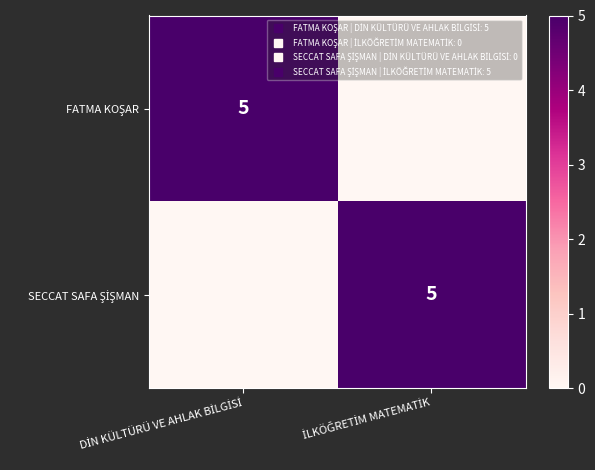

What is the sum of the SECCAT SAFA ŞİŞMAN values at DİN KÜLTÜRÜ VE AHLAK BİLGİSİ and İLKÖĞRETİM MATEMATİK?

5